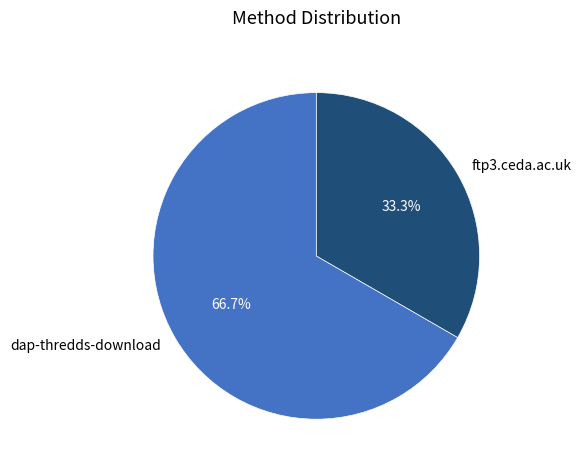

Between ftp3.ceda.ac.uk and dap-thredds-download, which is larger?

dap-thredds-download